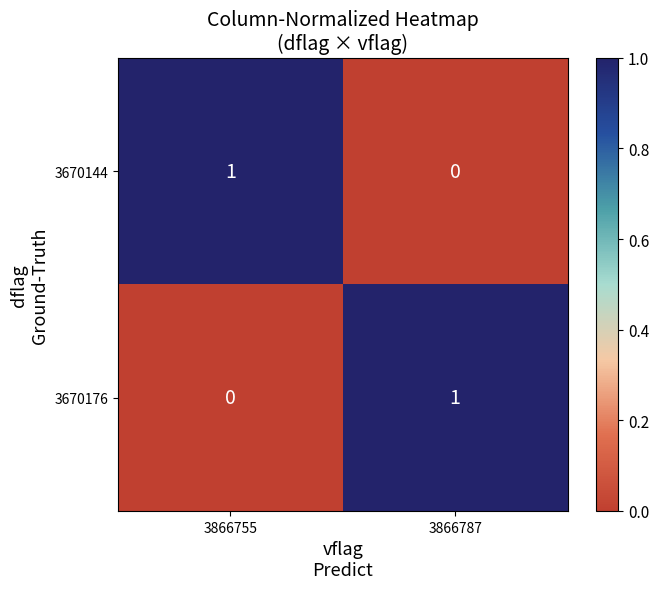

Reading left to right, transcribe all the data shown in this chart.

3670144: 1	0
3670176: 0	1